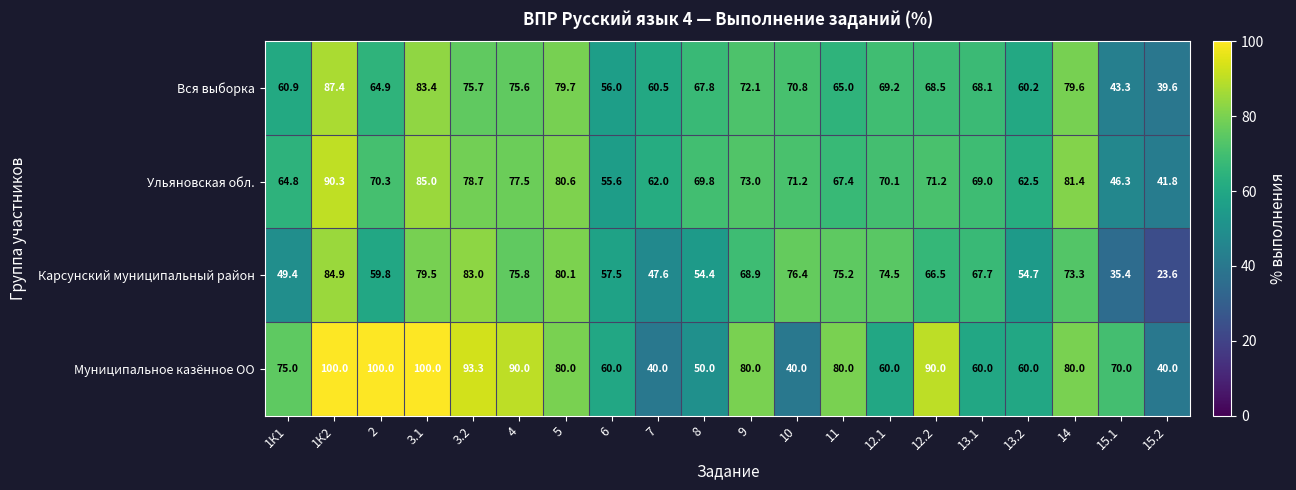

Read the Вся выборка value at 15.1.

43.3